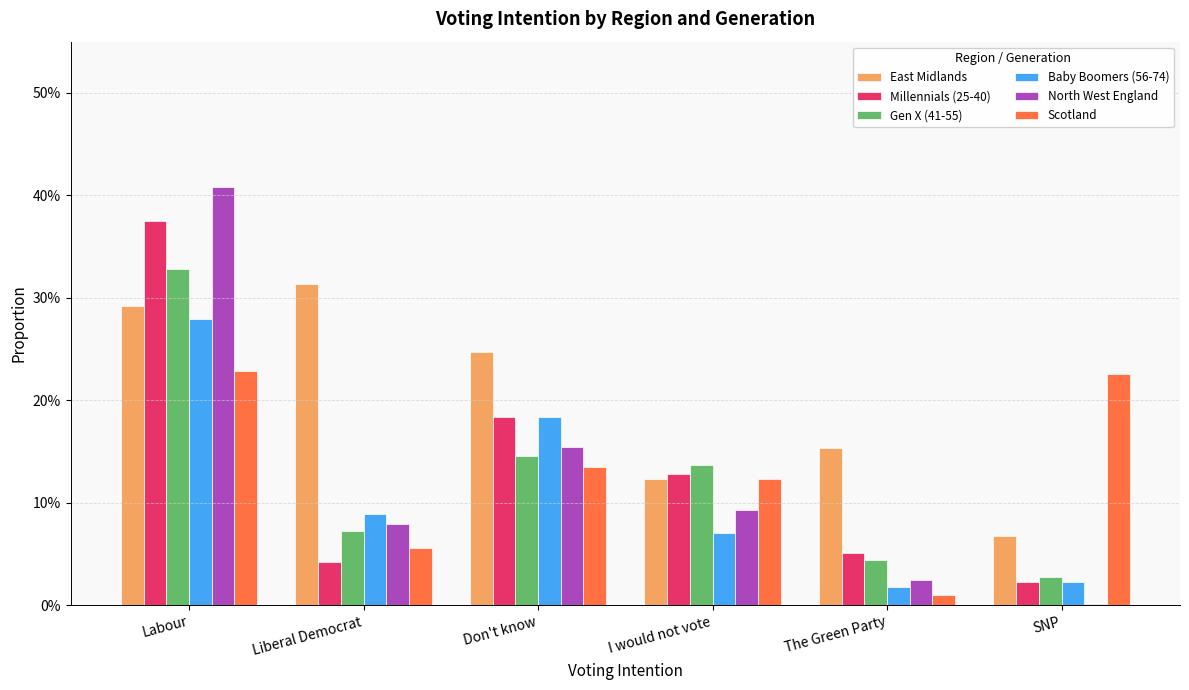

At which category is the sum across all series the highest?

Labour